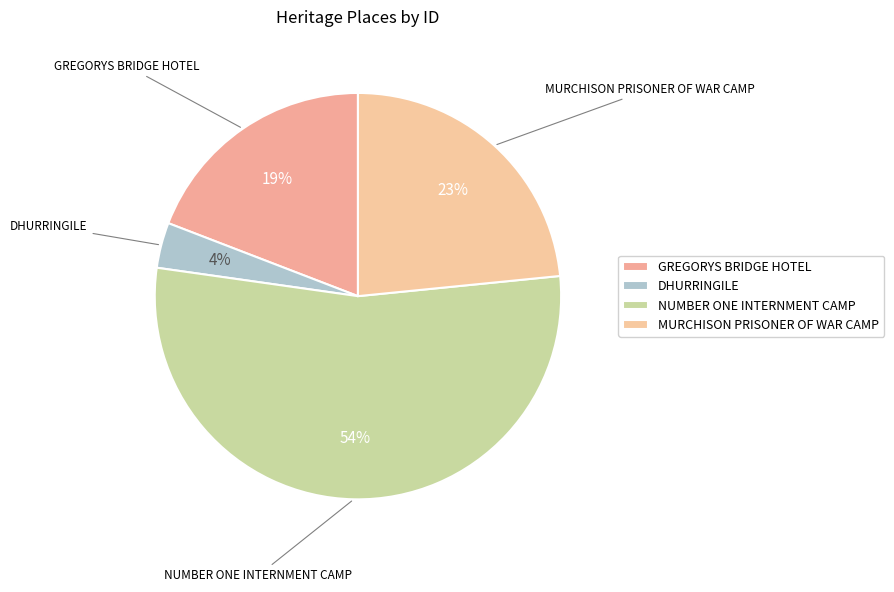

Is there any slice that represents more than half of the pie?

Yes